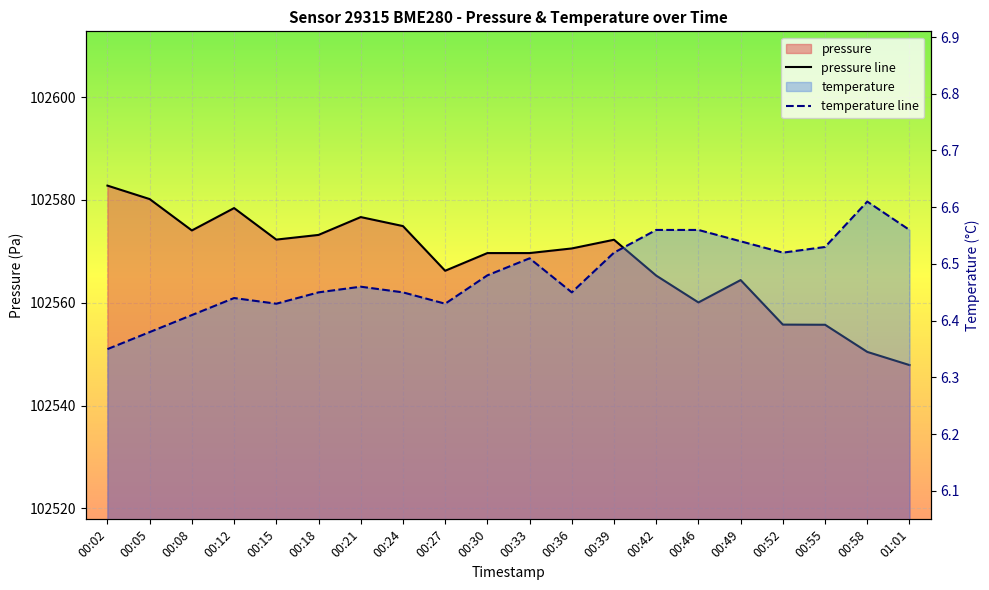

The temperature line series shows 1.3 at 00:24. True or false?

False